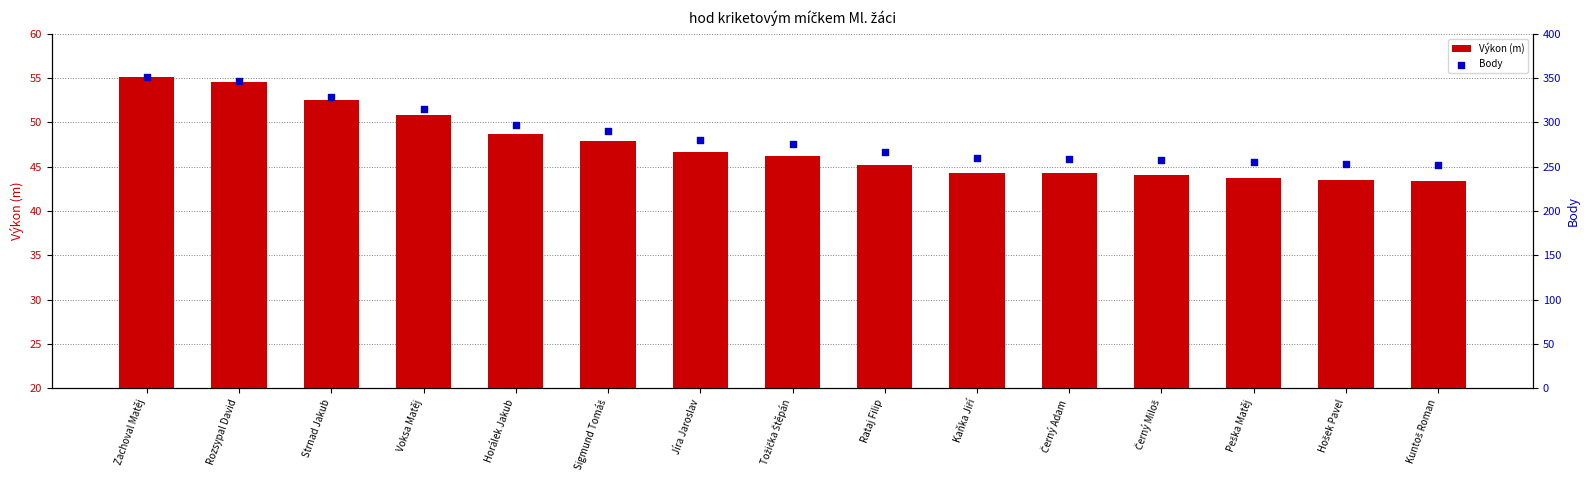

Which series has the largest total across all categories?

Body